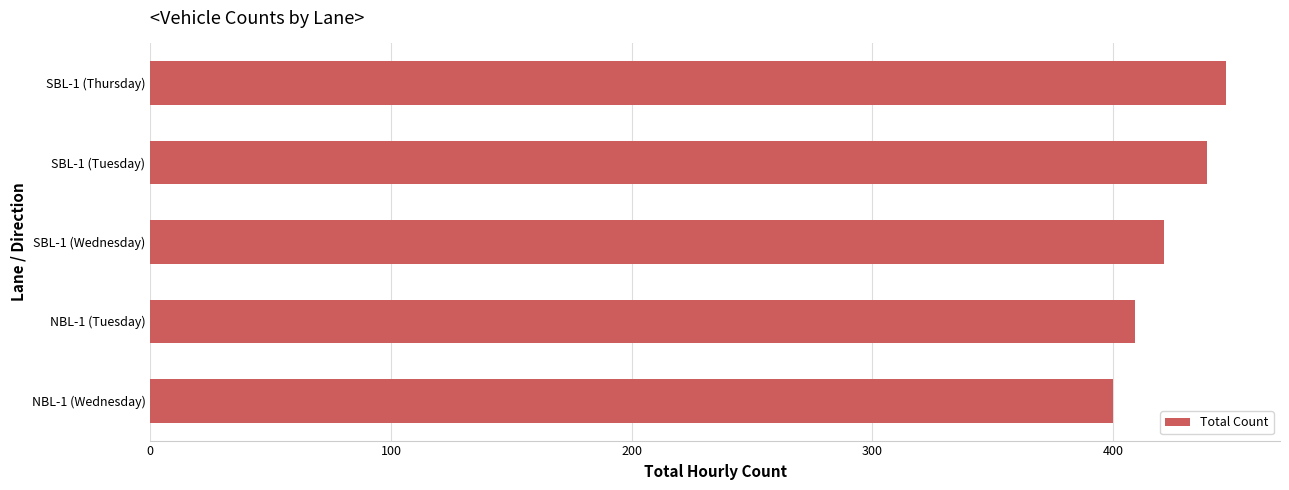

What is the greatest value displayed?

447